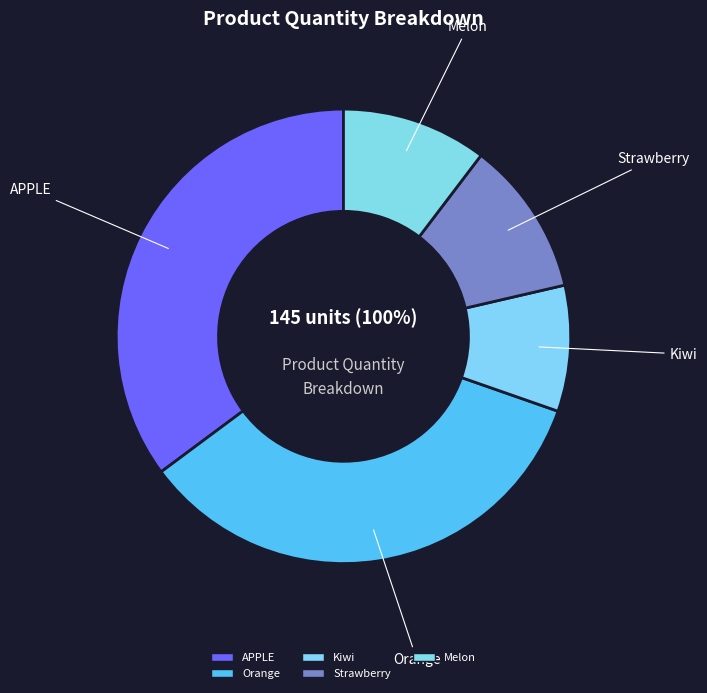

Which category has the smallest portion of the pie?

Kiwi